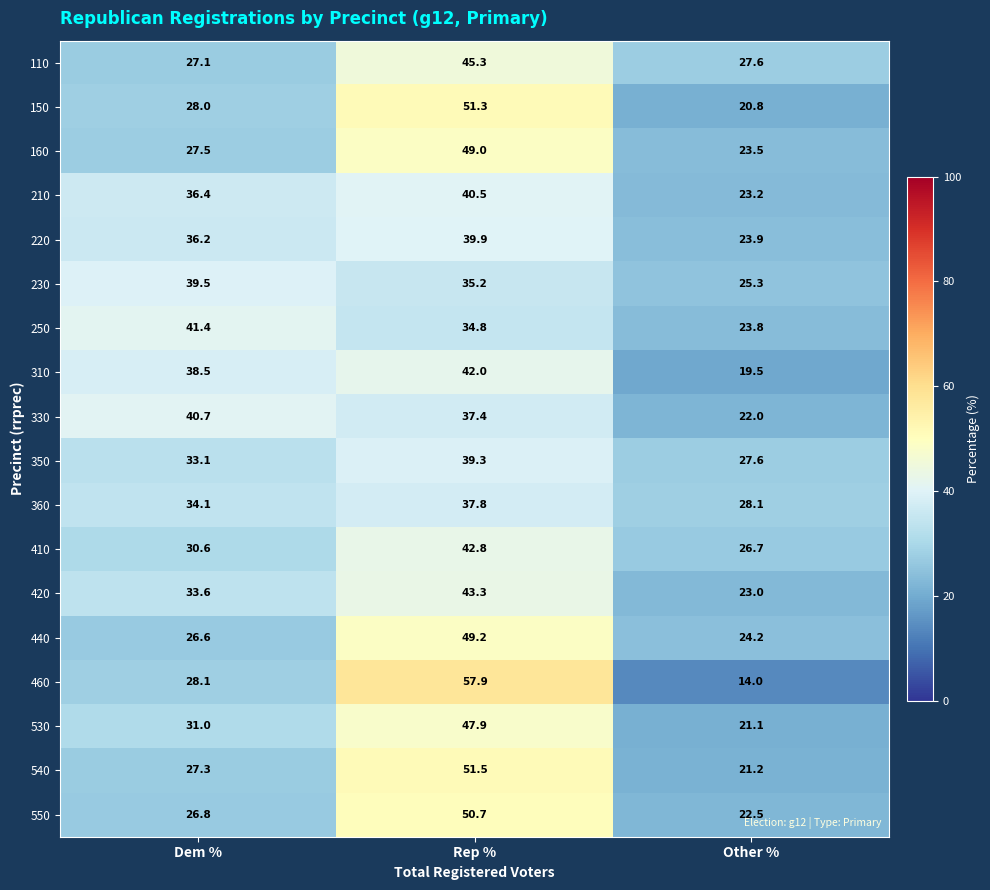

What is the spread (max minus min) of values at Other %?

14.1